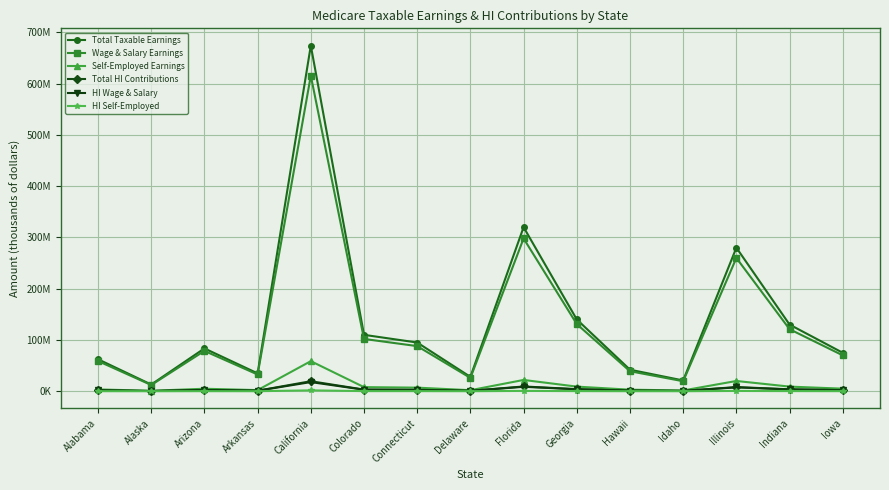

How many distinct data groups are displayed?

6